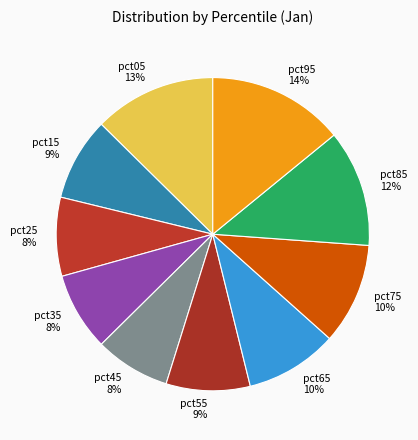

Does any single category account for the majority?

No